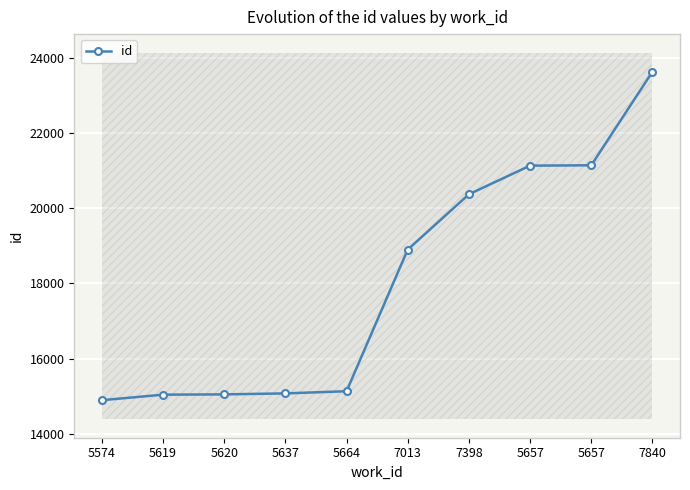

What is the difference between the second highest and second lowest values?

6113